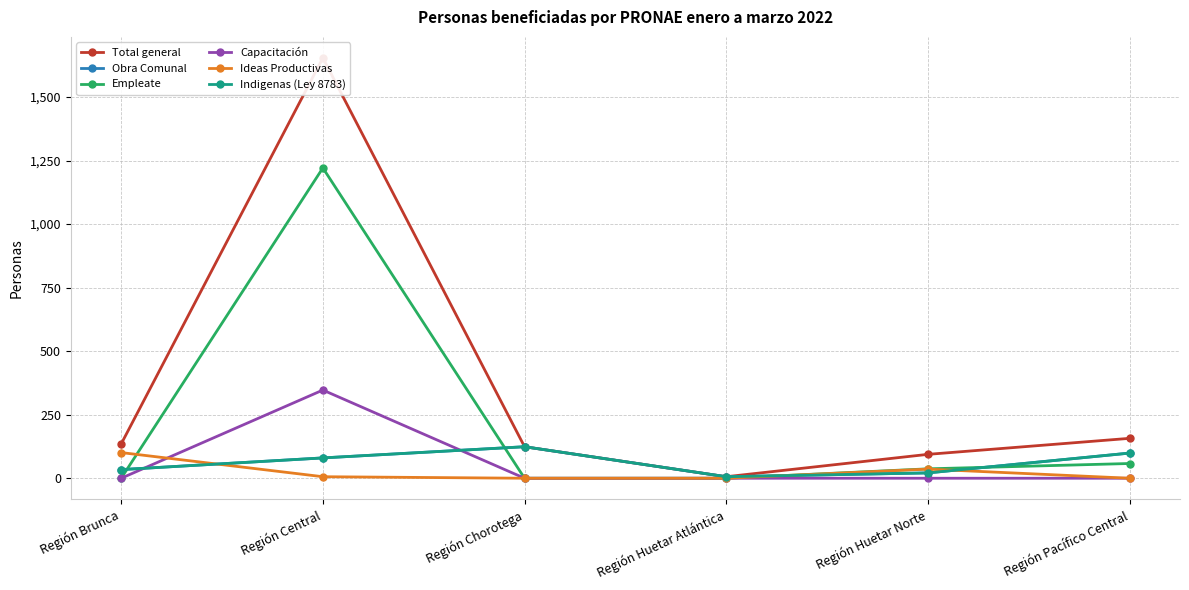

What is the value of the Empleate point at the 5th from the left?

37